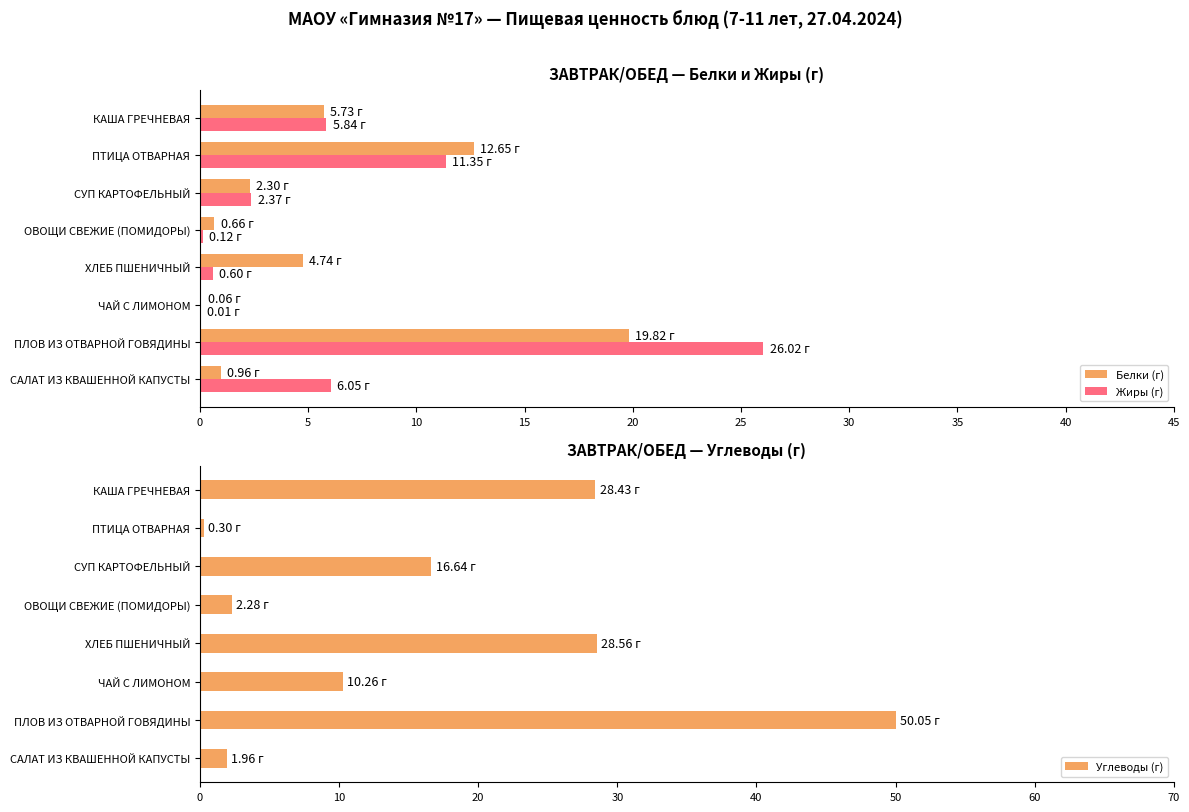

Count the number of categories in the chart.

8